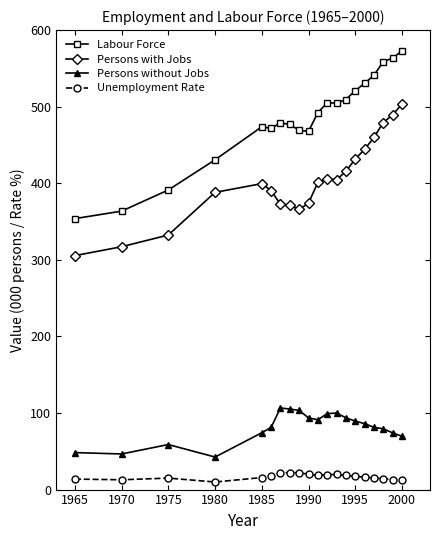

What are all the series names shown in the legend?

Labour Force, Persons with Jobs, Persons without Jobs, Unemployment Rate